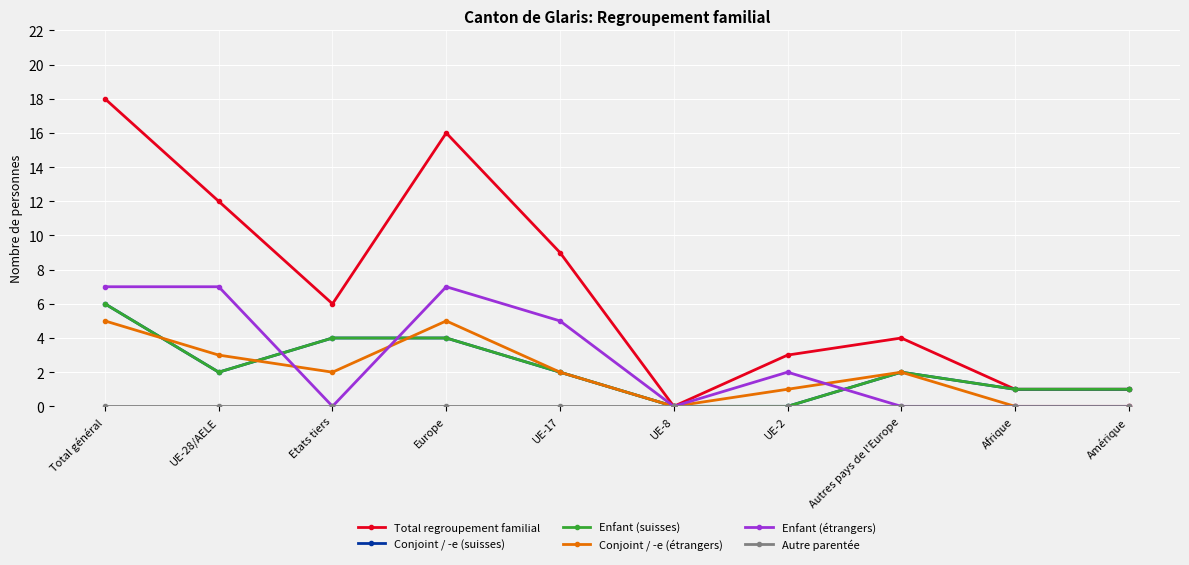

Does the chart have visible grid lines?

Yes